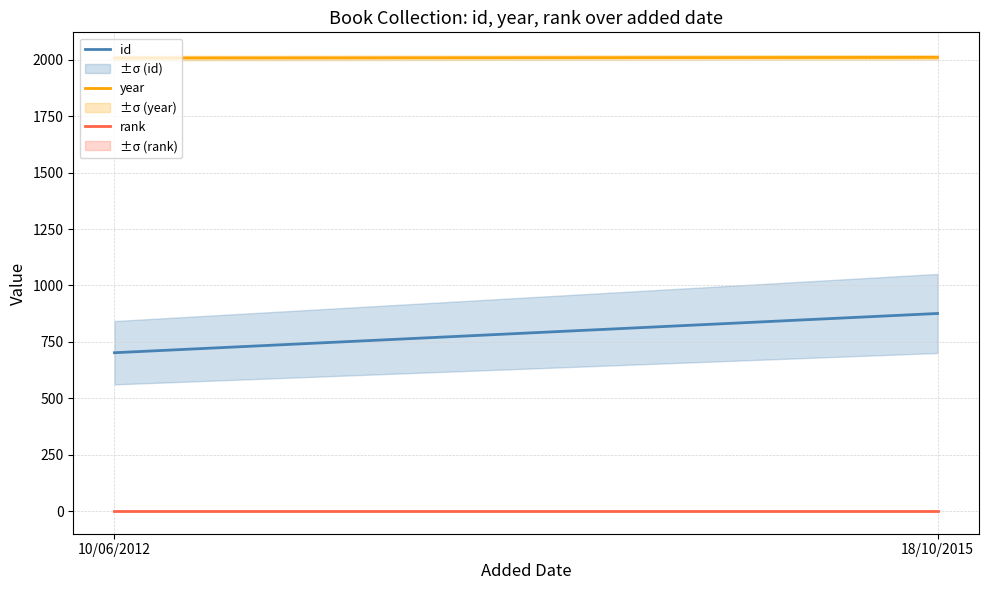

What is the average value of the rank series?

1